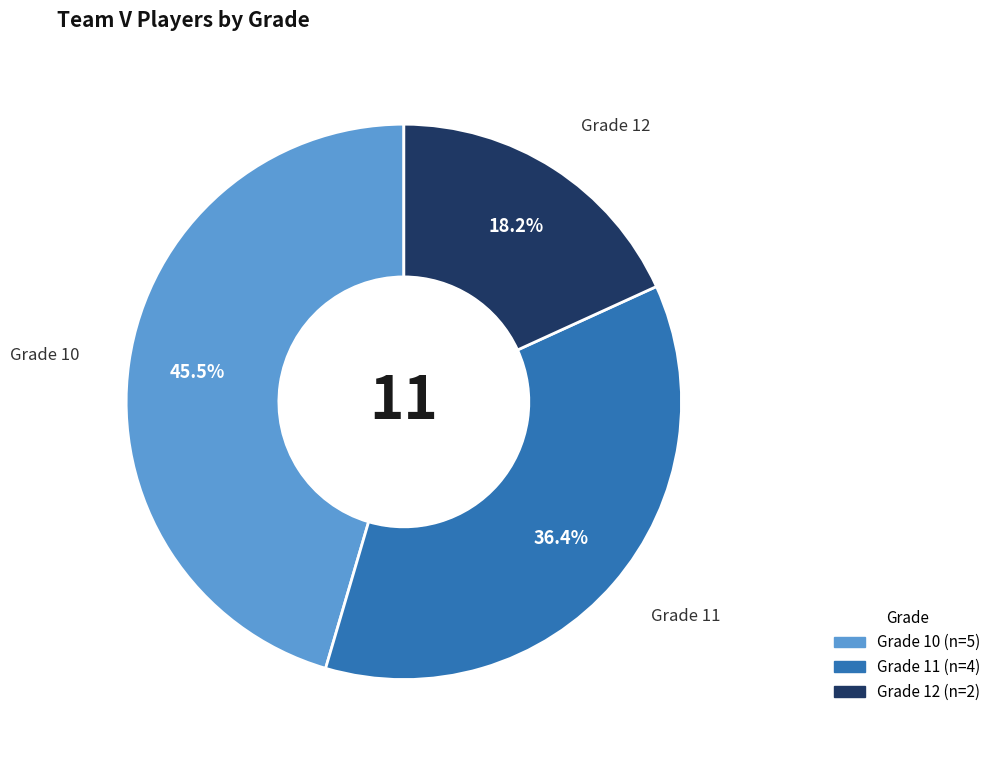

Is there a majority slice in this chart?

No